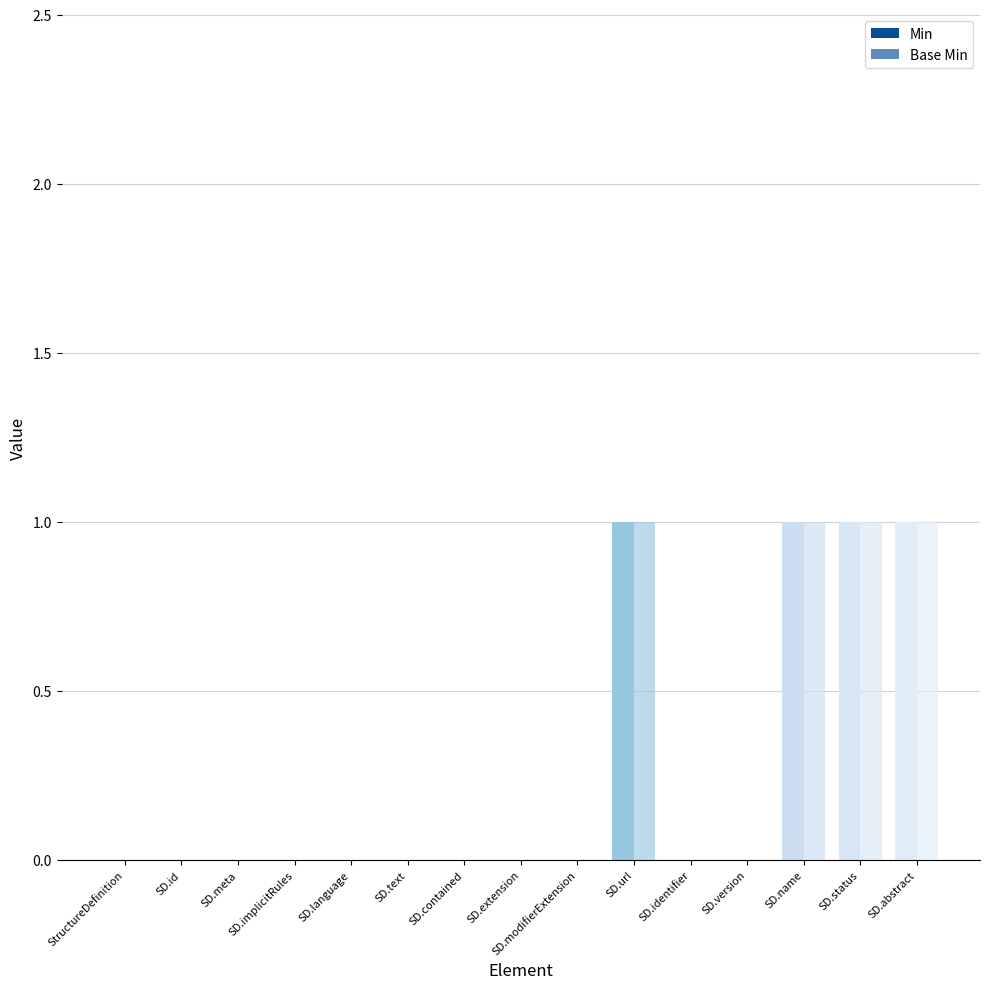

At how many categories does at least one series exceed 0?

4